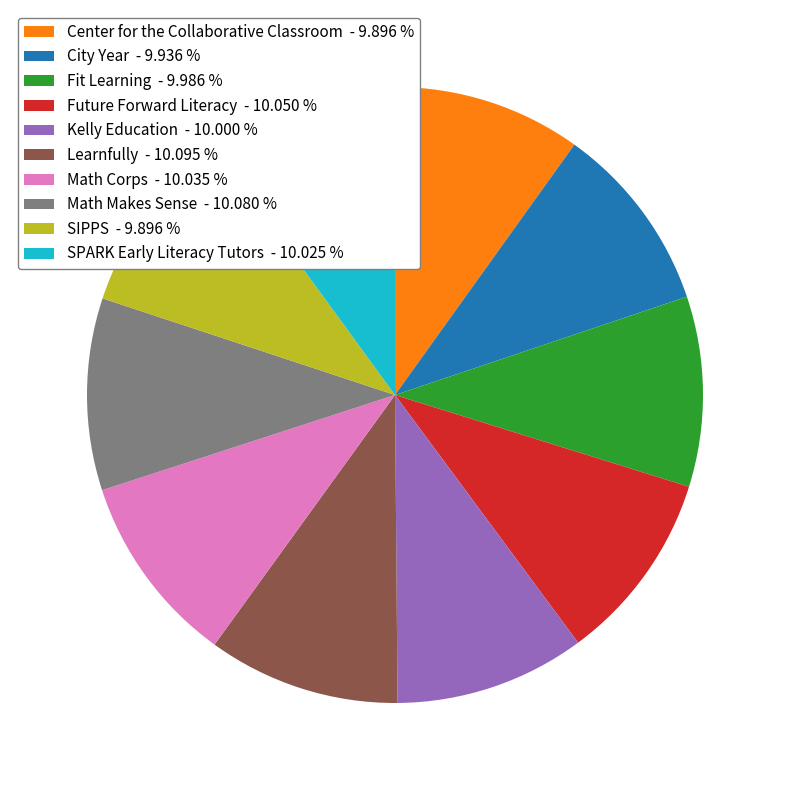

Do SIPPS - 9.896 % and Fit Learning - 9.986 % together represent more than half of the pie?

No